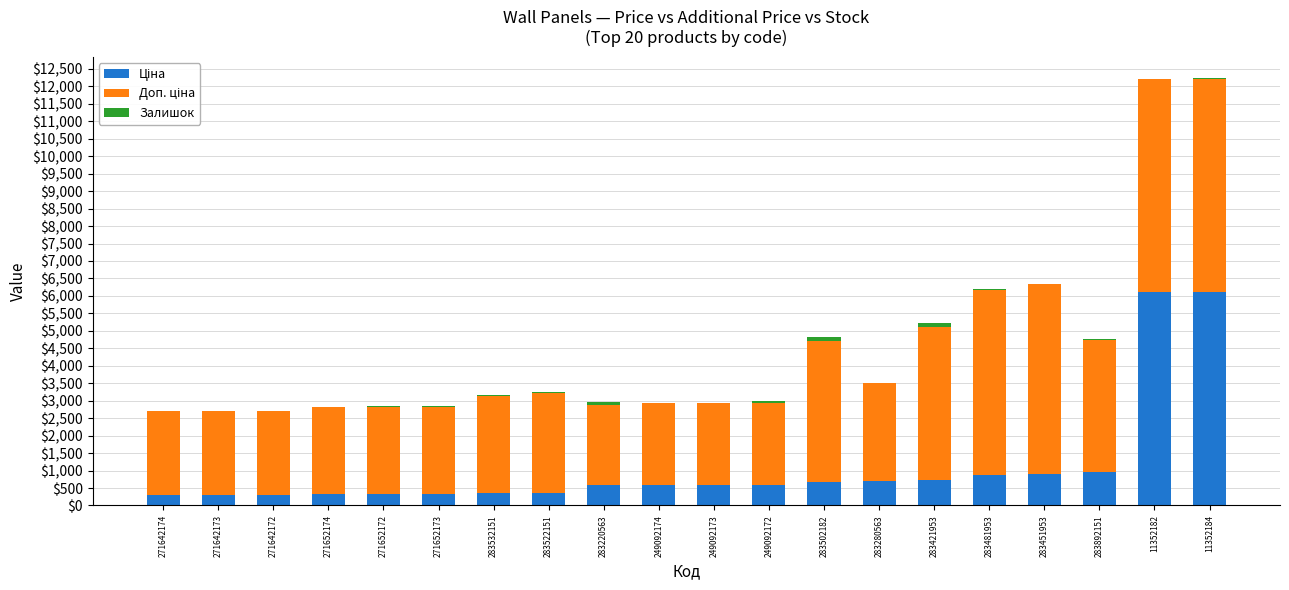

What is the total value across all series at 249092174?

2924.6